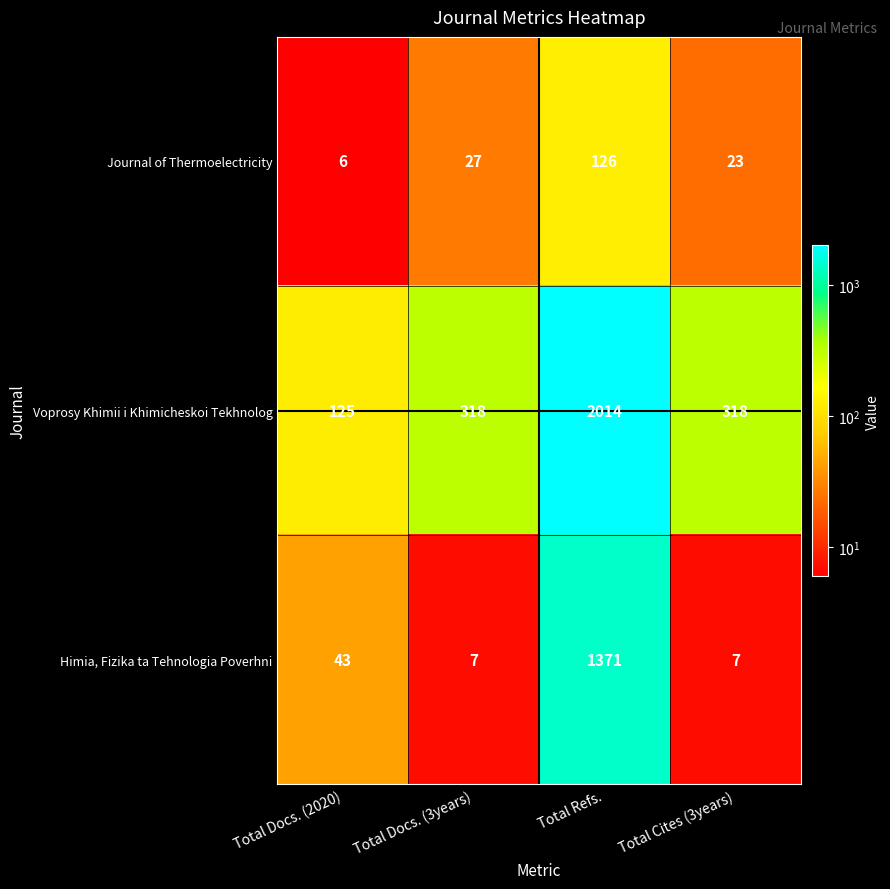

Rank the categories by Journal of Thermoelectricity value from highest to lowest.

Total Refs., Total Docs. (3years), Total Cites (3years), Total Docs. (2020)